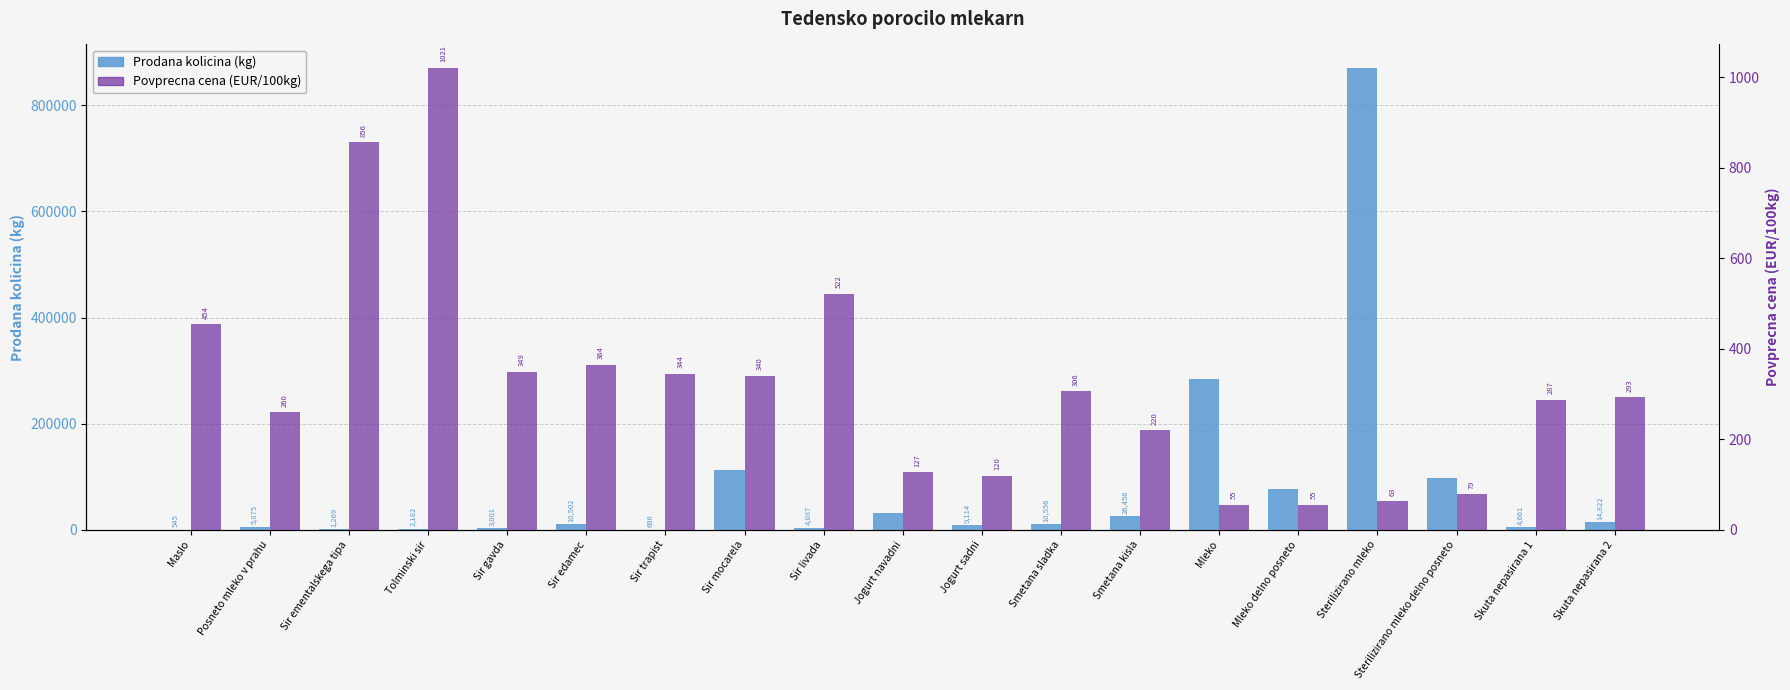

Reading left to right, list all the values displayed in this chart.

Prodana kolicina (kg): 545.0	5875.0	1269.0	2182.0	3001.0	10502.0	696.0	112748.0	4087.0	32253.0	9114.0	10556.0	26456.0	284304.0	76734.0	870759.0	98218.0	4661.0	14822.0
Povprecna cena (EUR/100kg): 454.1	259.5	856.4	1021.0	349.3	364.4	344.3	340.2	521.8	127.0	119.7	306.1	220.4	55.0	55.3	63.3	78.7	287.3	293.3